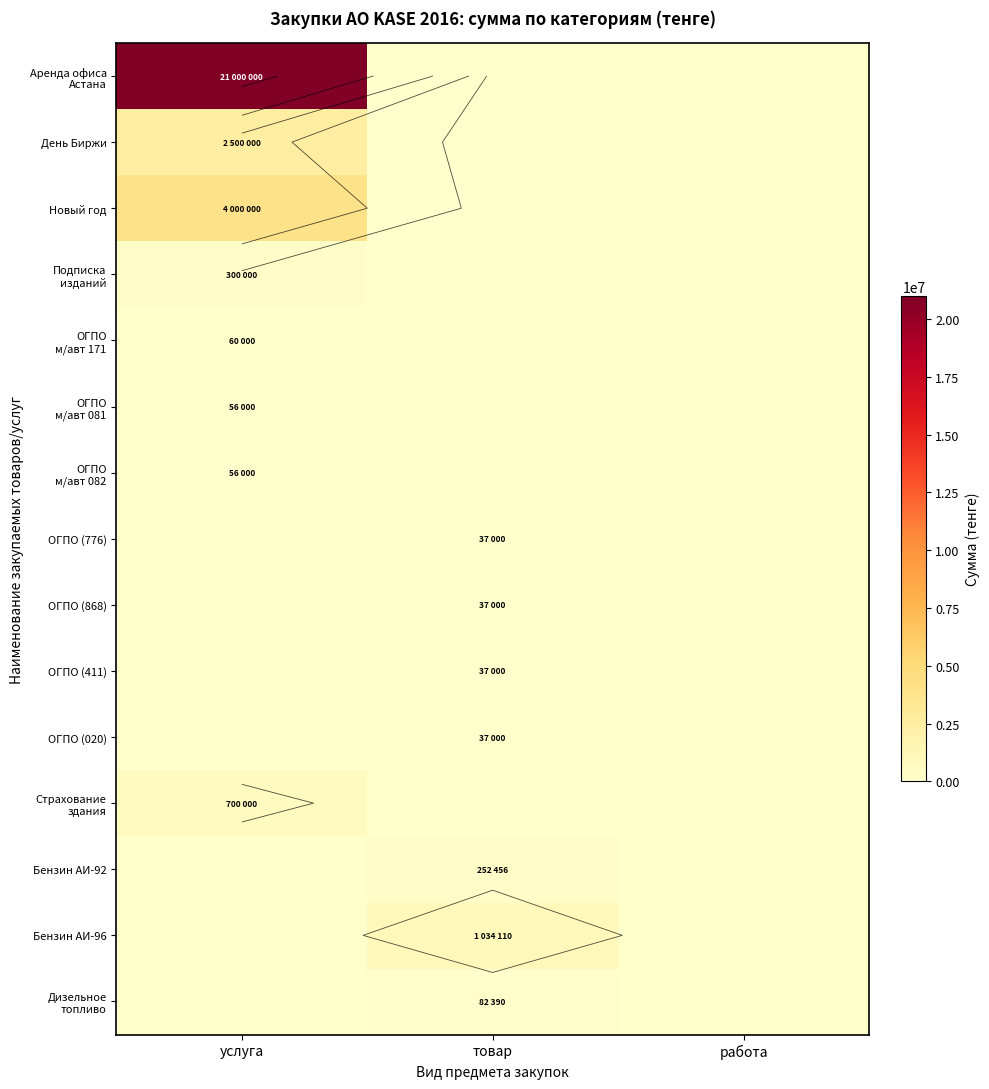

At which category does the chart reach its peak across all series?

услуга